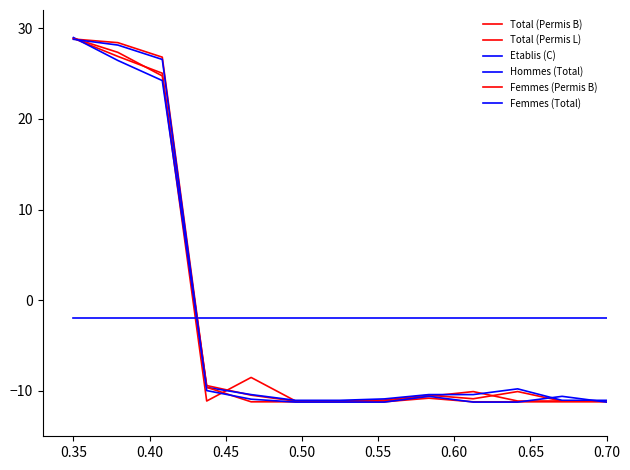

Is this an area chart (filled region under the line)?

No